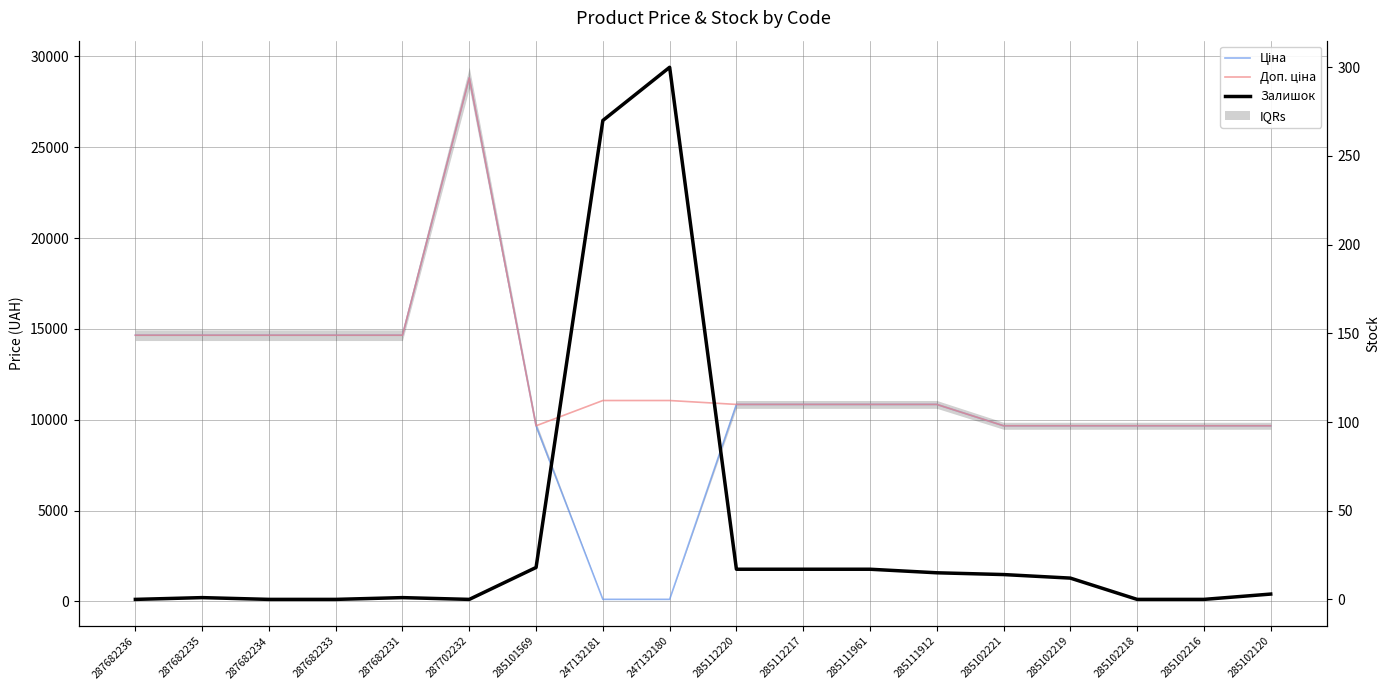

Which has a higher value, 285102221 or 287682236?

287682236